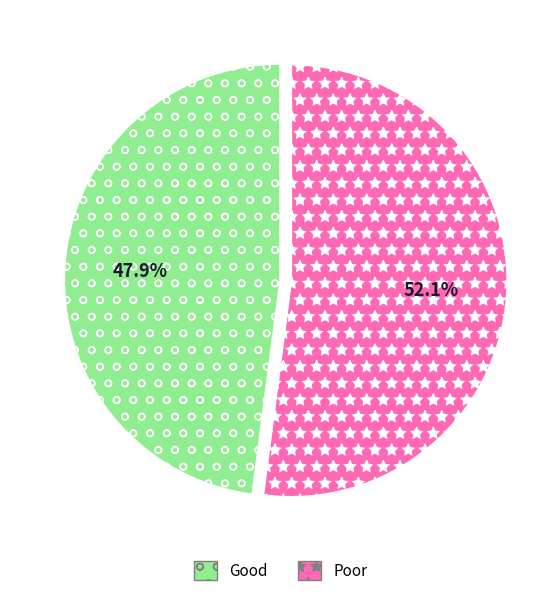

What is the ratio of the value at Good to the value at Poor?

0.9